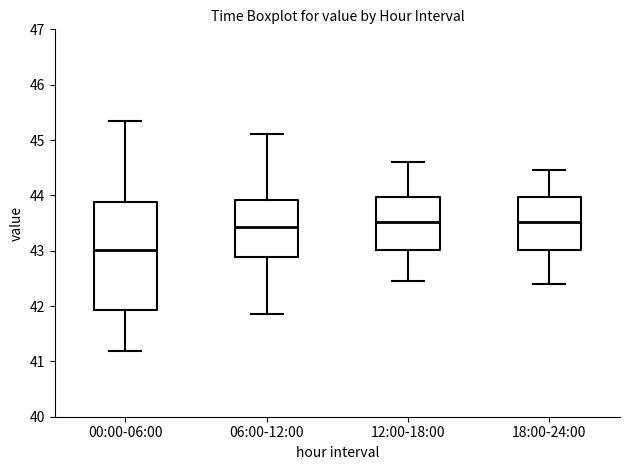

Reading left to right, read every box against the y-axis: the position of its median line, the range the box covers, and the ends of its whiskers. The values are not printed on the chart, so give them approximately, as read against the axis.

00:00-06:00: median 43.0, box 41.9 to 43.9, whiskers 41.2 to 45.3
06:00-12:00: median 43.4, box 42.9 to 43.9, whiskers 41.9 to 45.1
12:00-18:00: median 43.5, box 43.0 to 44.0, whiskers 42.5 to 44.6
18:00-24:00: median 43.5, box 43.0 to 44.0, whiskers 42.4 to 44.5